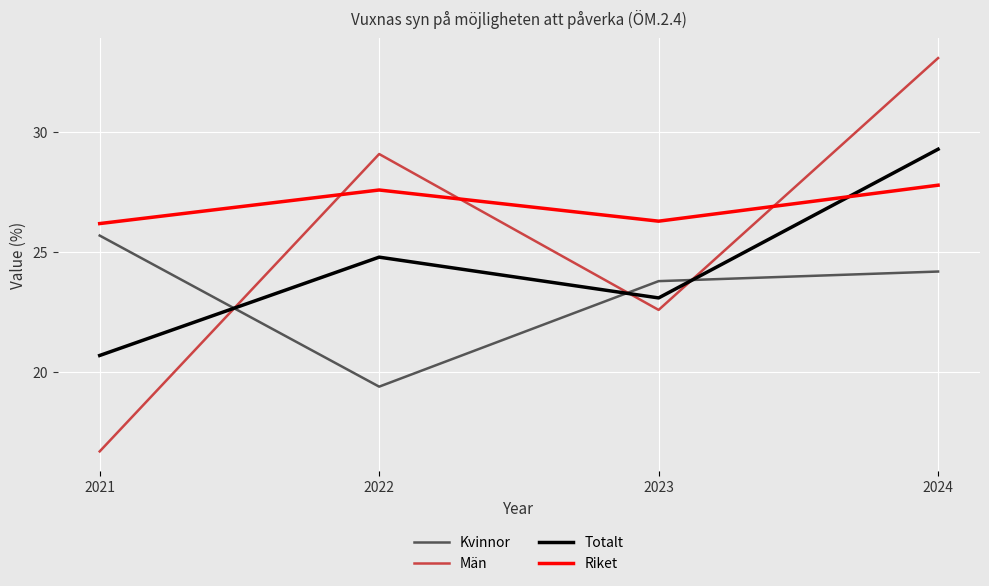

How many interior local valleys does the Män series have?

1